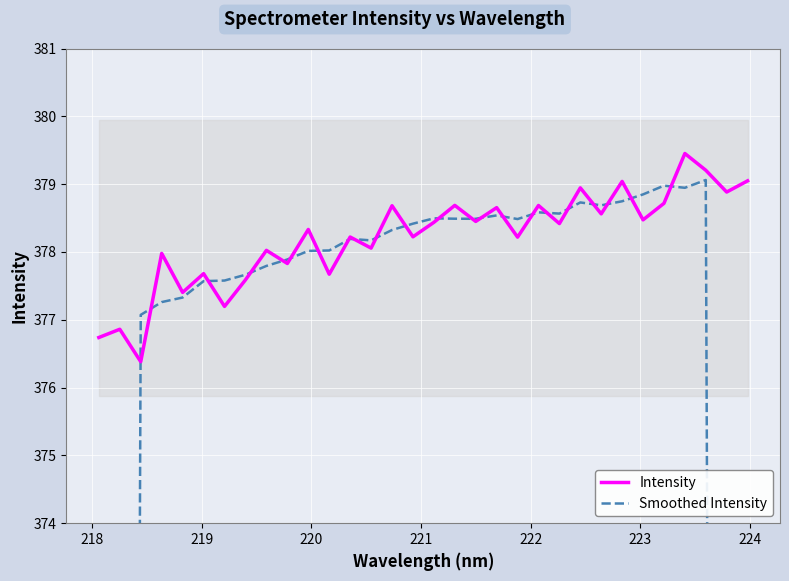

Is the value of Smoothed Intensity at 12 greater than the value of Intensity at 11?

Yes